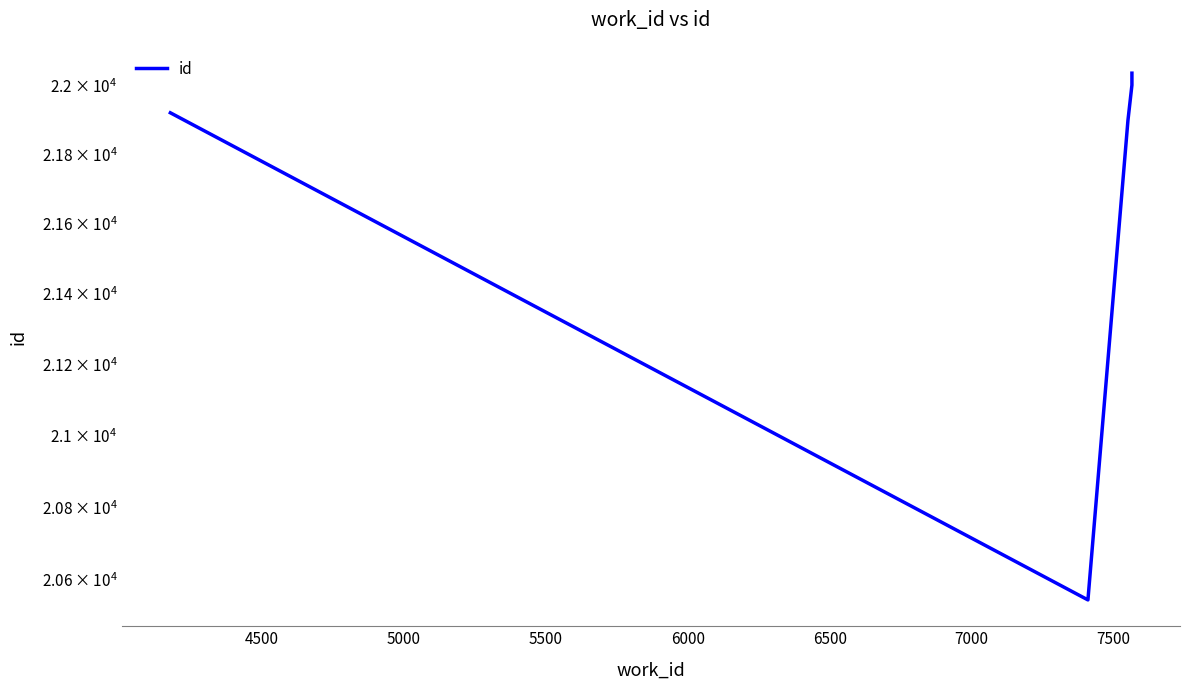

How many interior local valleys (lower than both neighbors) does the data have?

1